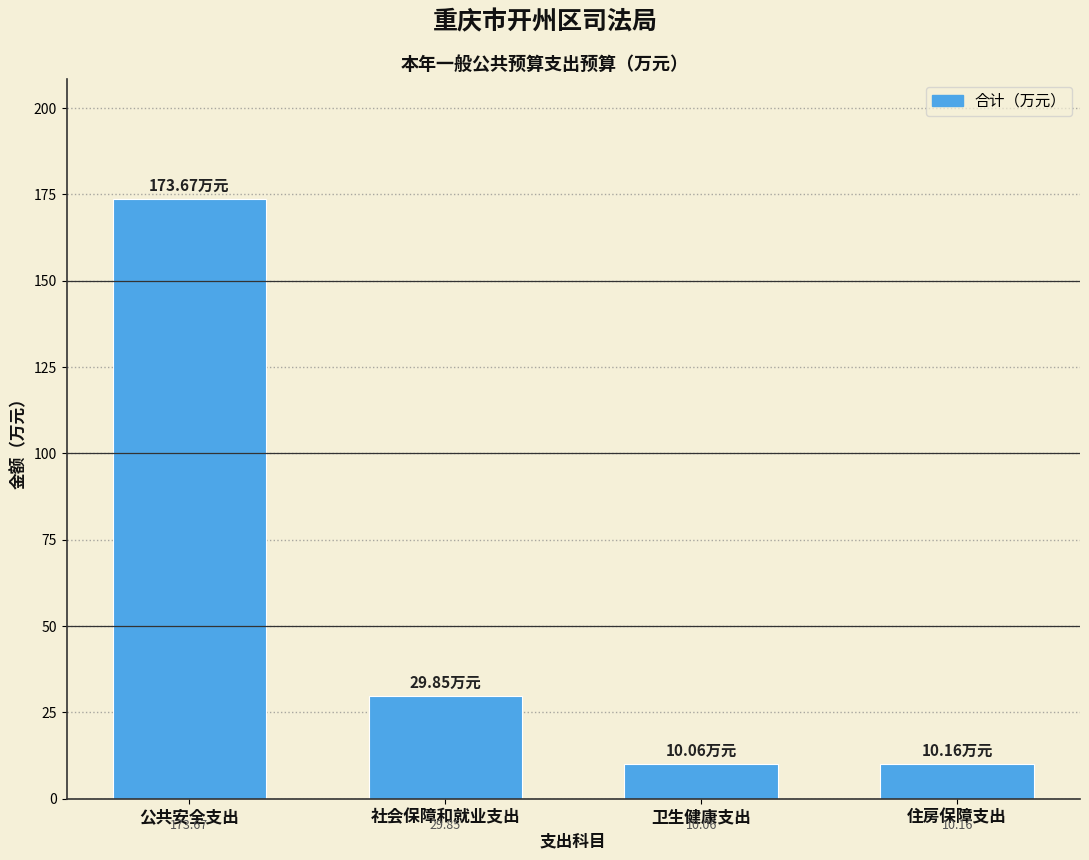

At which label does the data first exceed 29?

公共安全支出